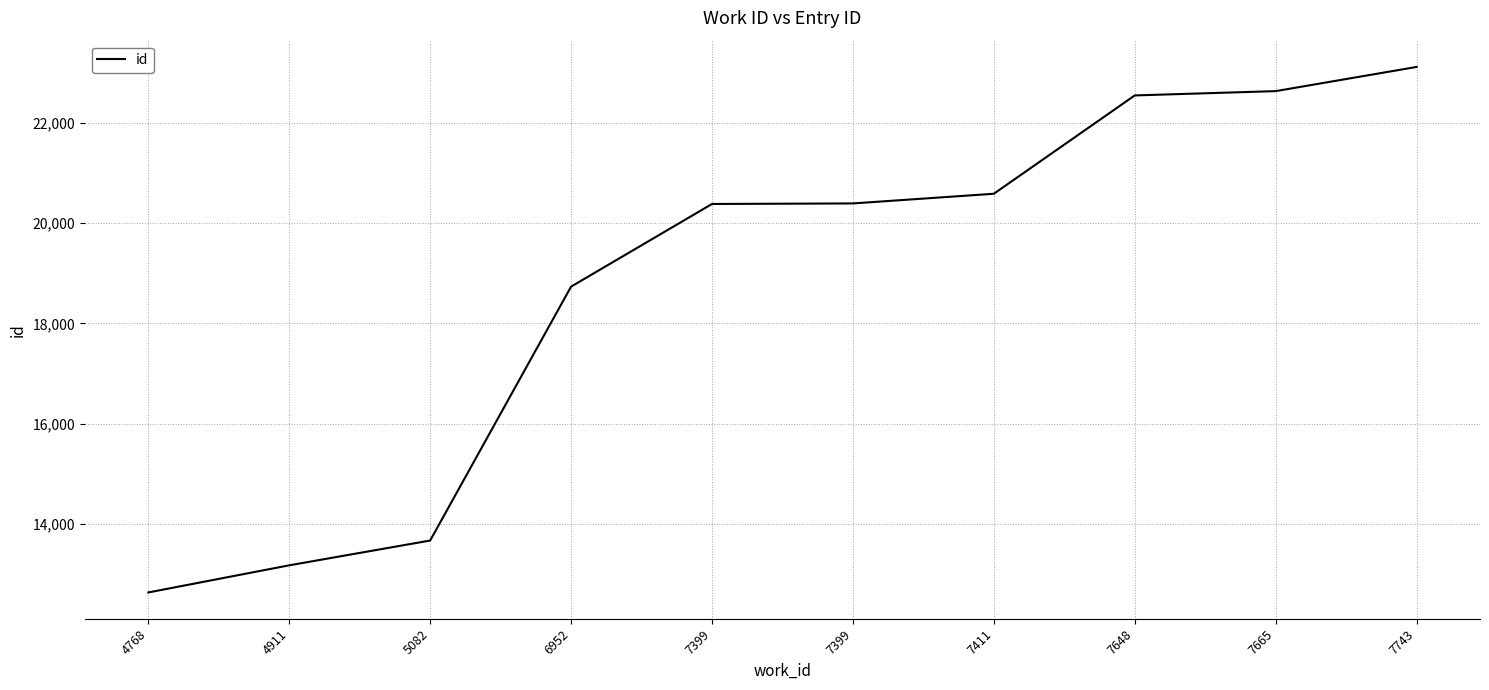

Which label corresponds to the smallest value in the chart?

4768